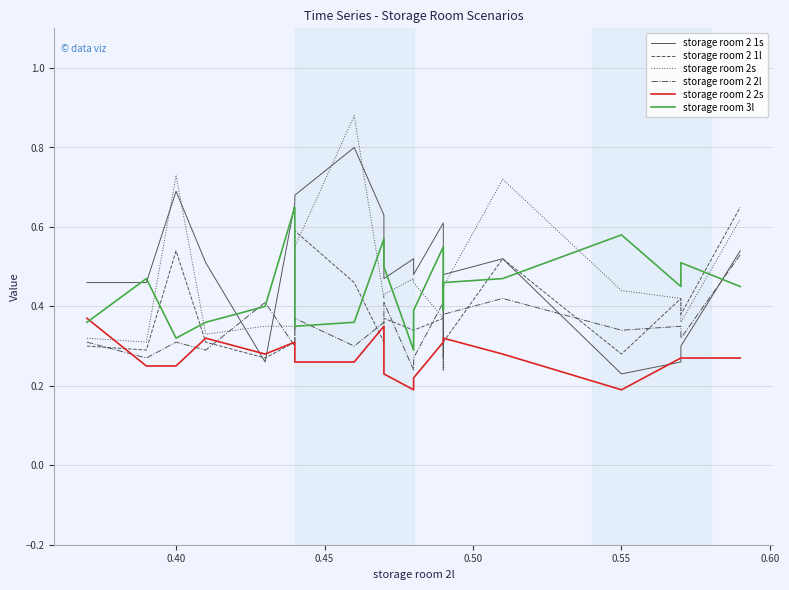

Does the chart have visible grid lines?

Yes